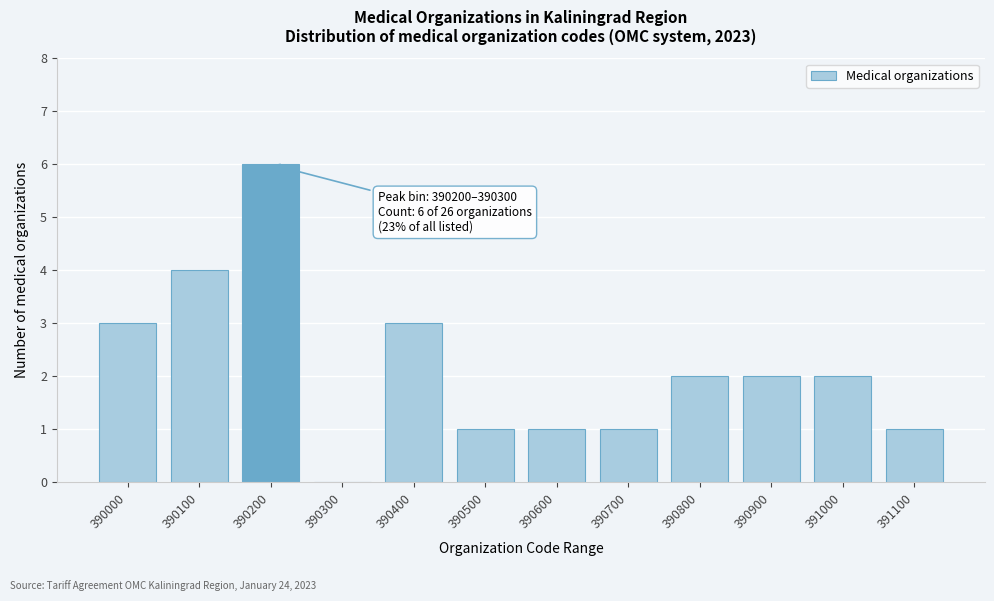

Reading left to right, what are all the values shown in this chart?

390000=3	390100=4	390200=6	390300=0	390400=3	390500=1	390600=1	390700=1	390800=2	390900=2	391000=2	391100=1